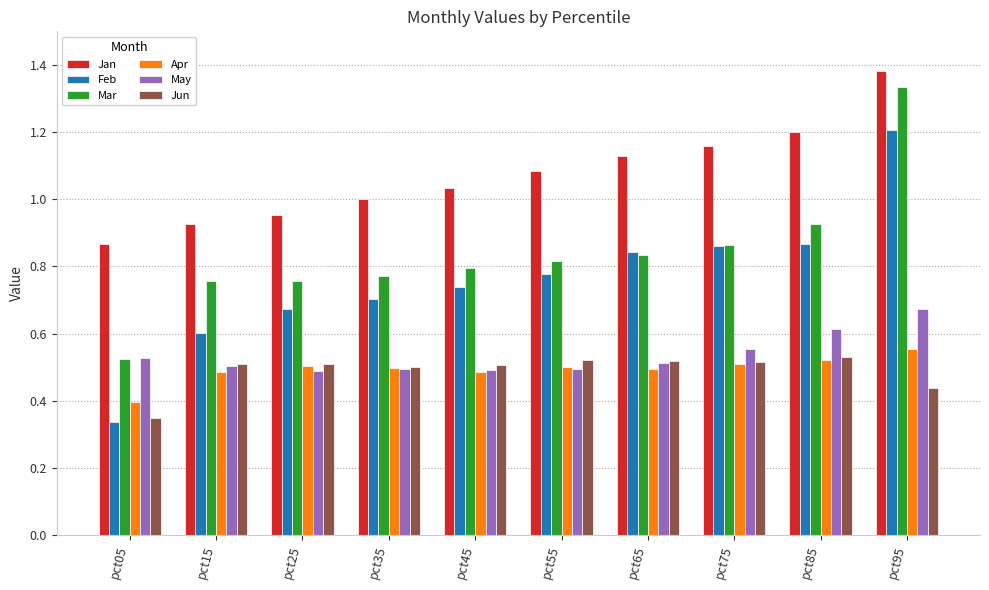

How many bars are there in each group?

6